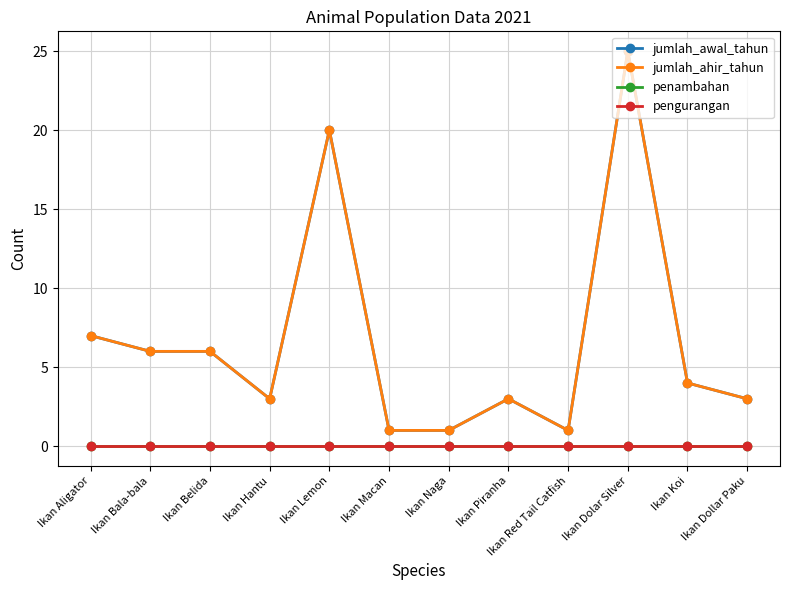

What is the difference between the highest and lowest values at Ikan Belida?

6